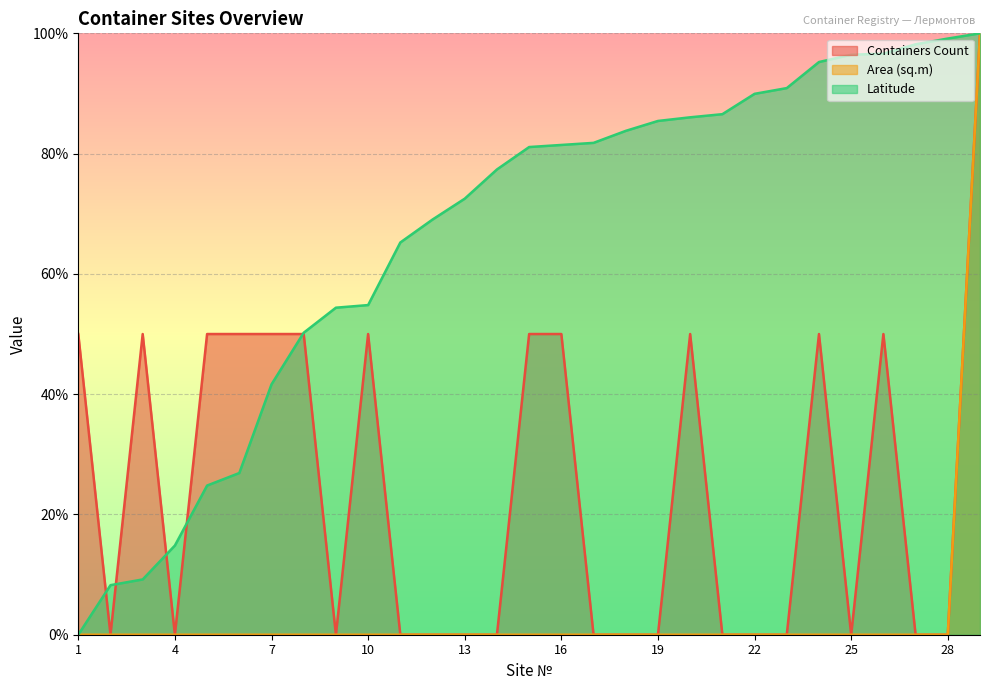

The value of Containers Count at 6 is 65.1. True or false?

False